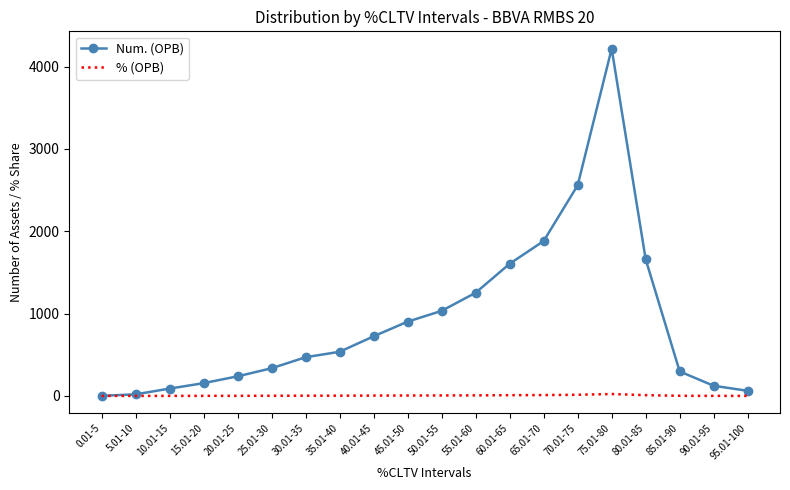

What is the average value of the Num. (OPB) series?

907.9